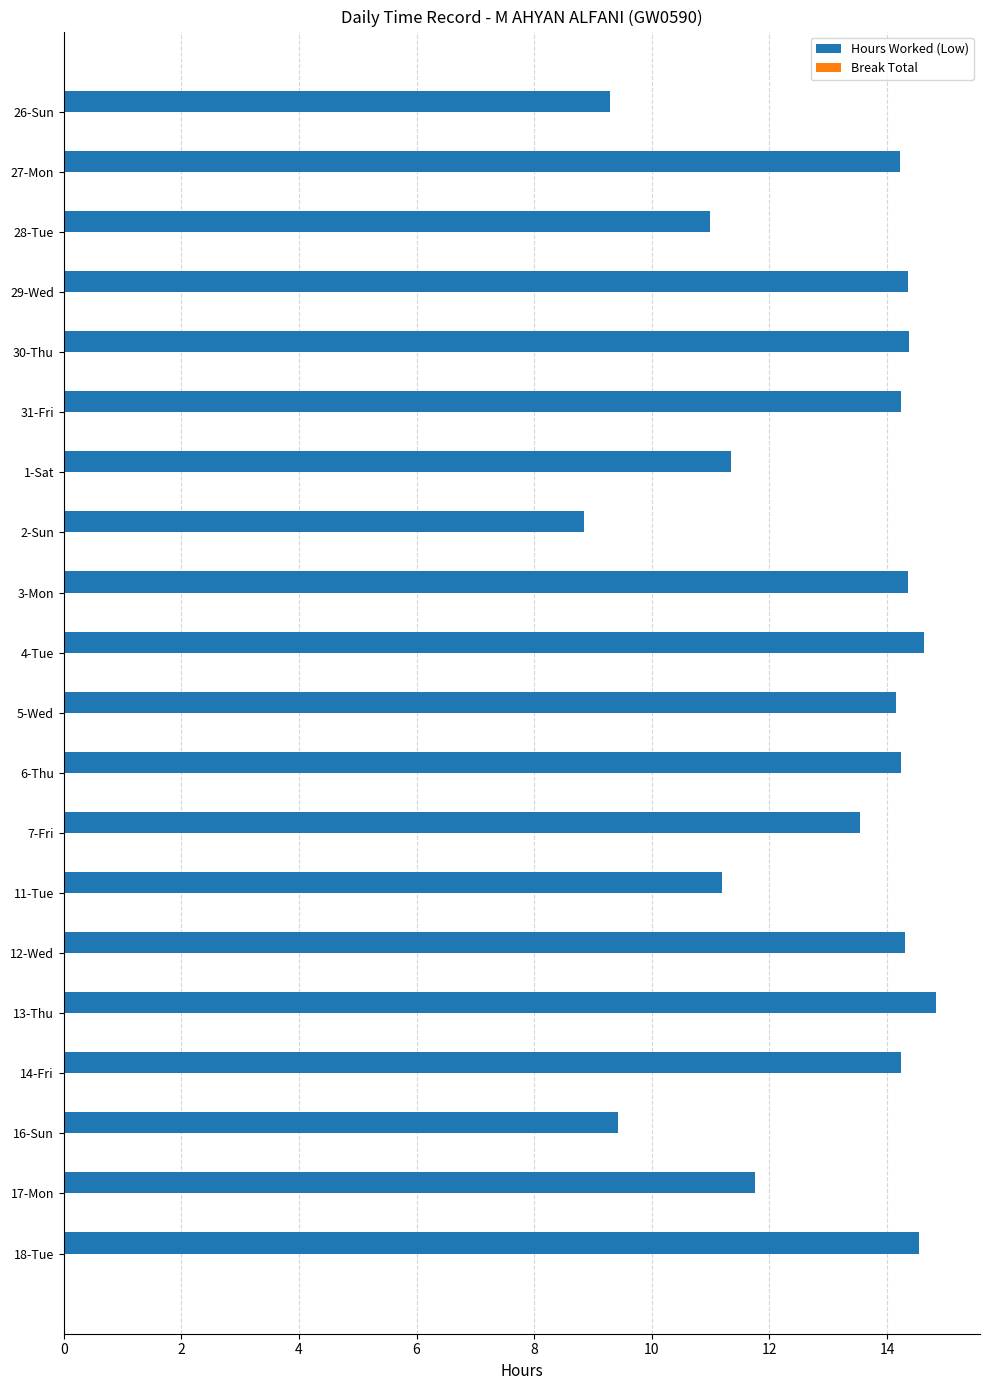

What is the difference between the second highest and second lowest values?

5.3